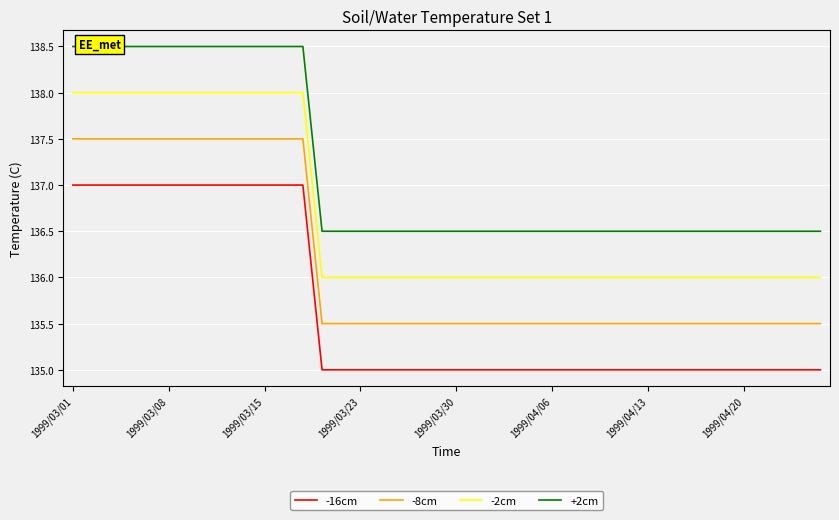

True or false: -8cm and -16cm intersect in this chart.

False